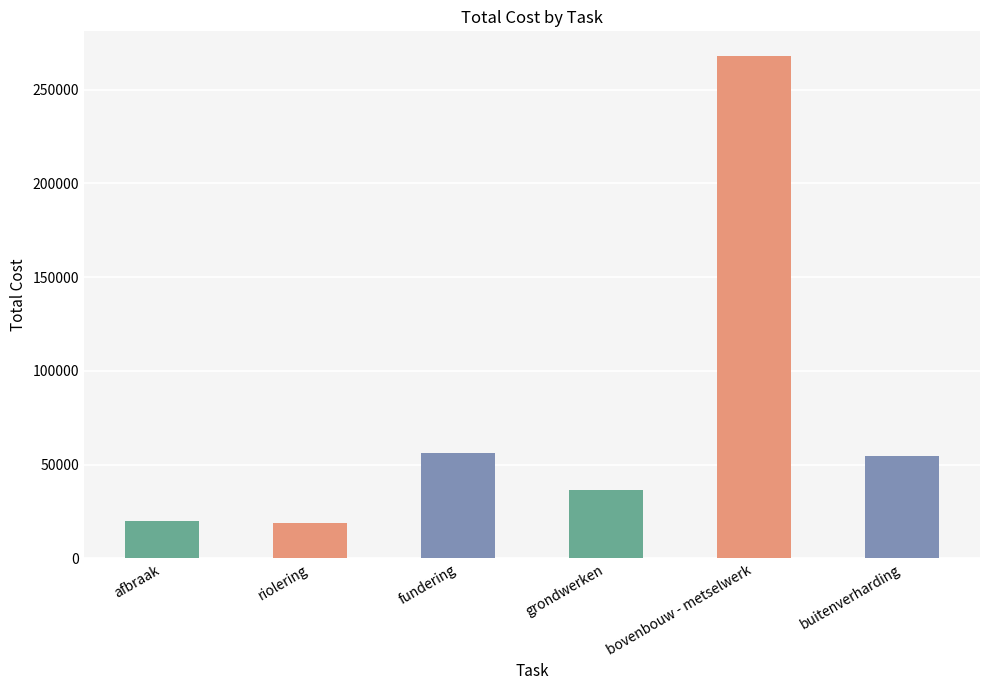

List the labels in order of value, largest first.

bovenbouw - metselwerk, fundering, buitenverharding, grondwerken, afbraak, riolering